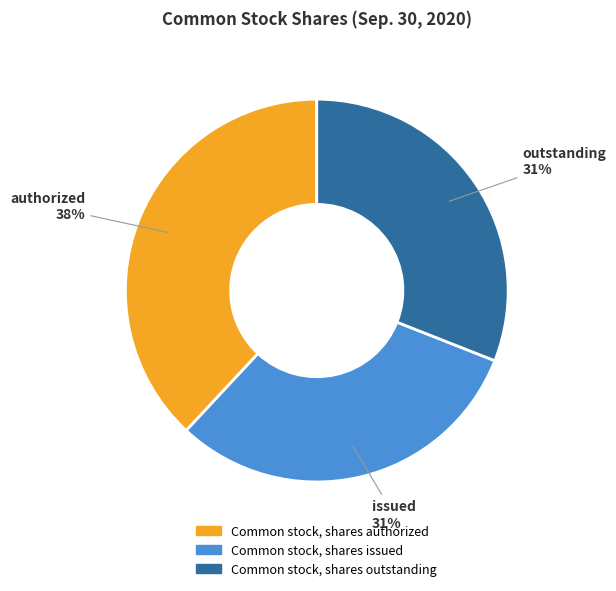

Which has a higher value, Common stock, shares outstanding or Common stock, shares authorized?

Common stock, shares authorized